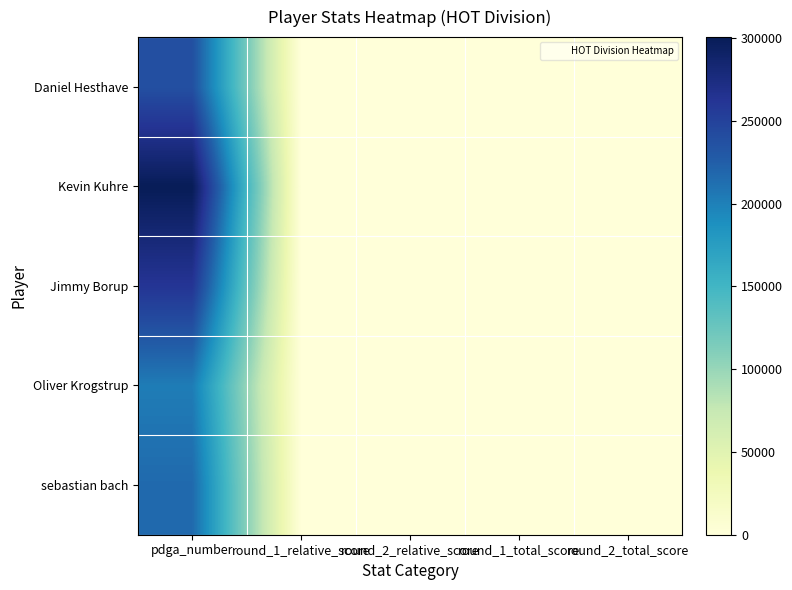

How many categories are shown in the chart?

5